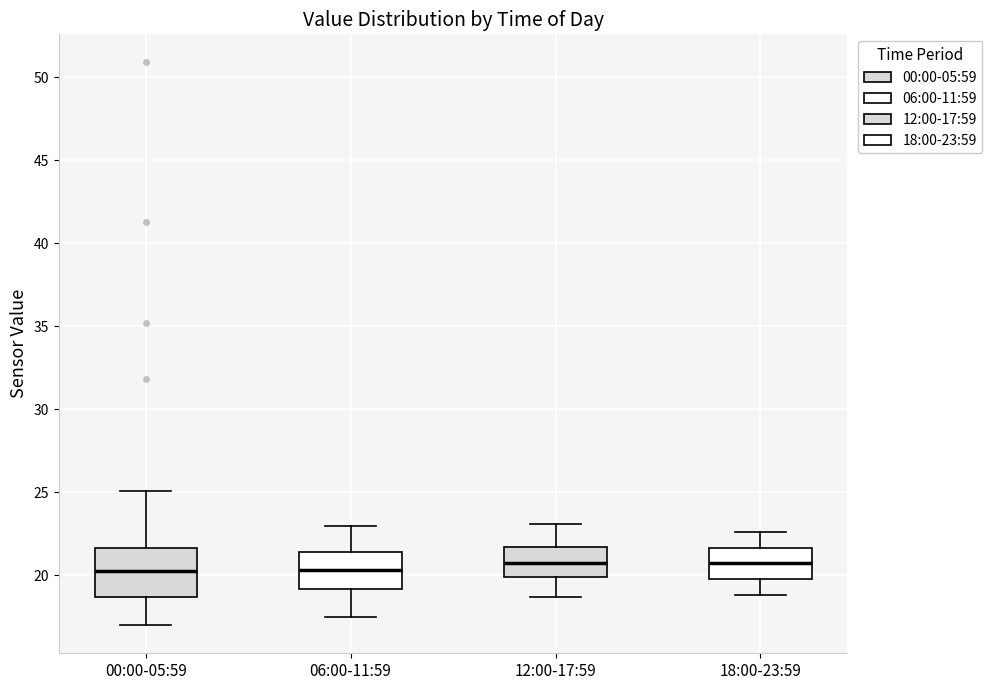

Which box is the tallest, from its lower edge to its upper edge?

00:00-05:59